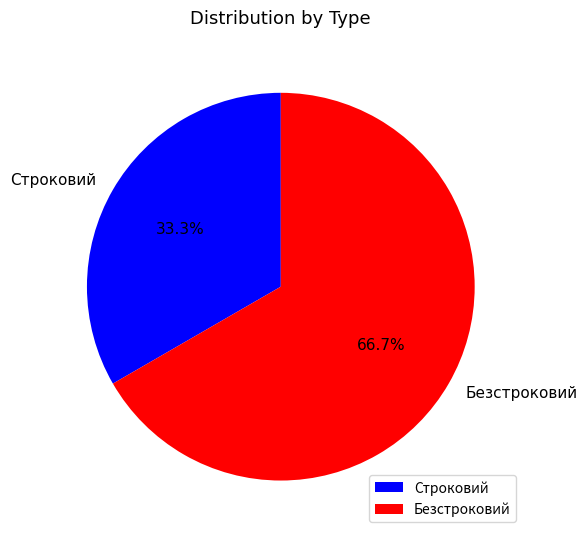

To the nearest percent, what is the difference between the largest and smallest slice percentages?

33%